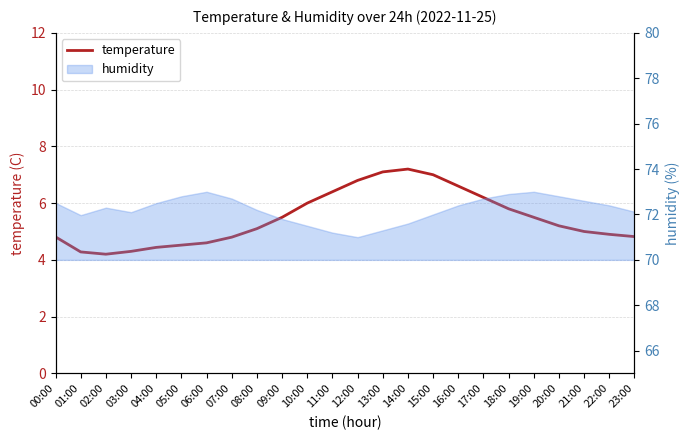

True or false: the data shows 5.1 at 08:00.

True